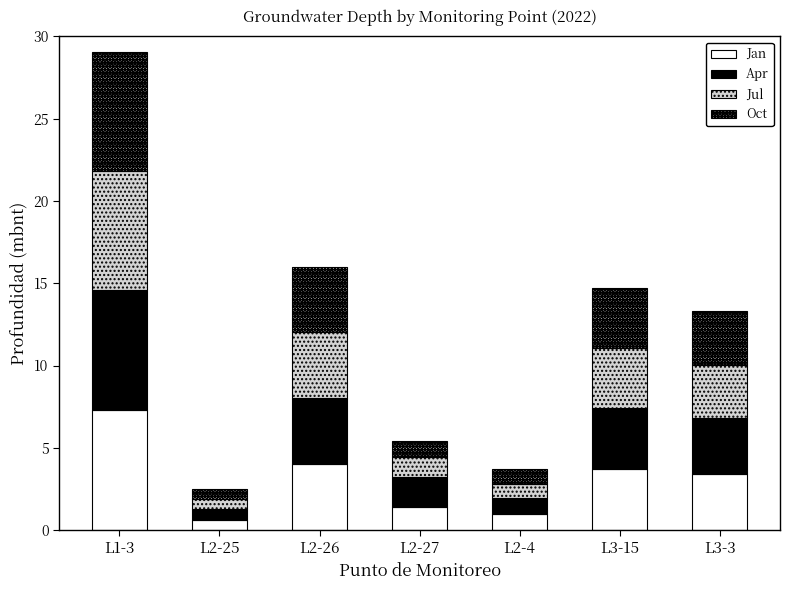

True or false: Jan has a value of 6.3 at L2-26.

False